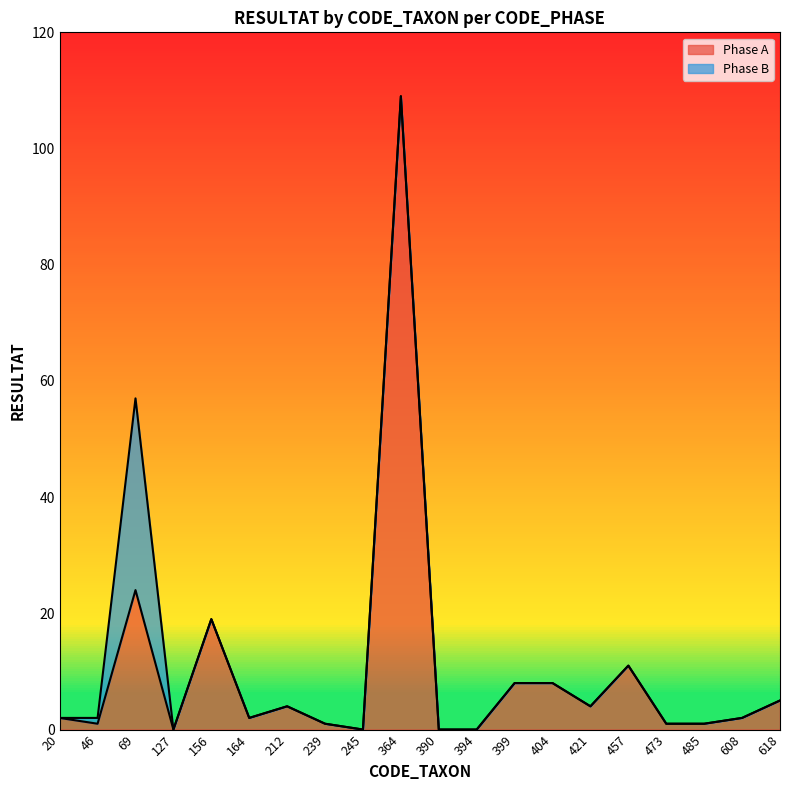

The value at 473 is 0. True or false?

False